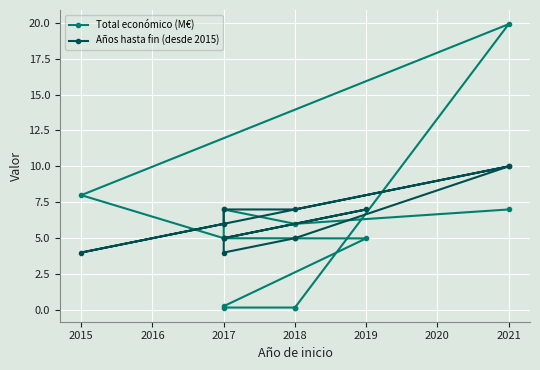

What is the average value of the Total económico (M€) series?

5.3